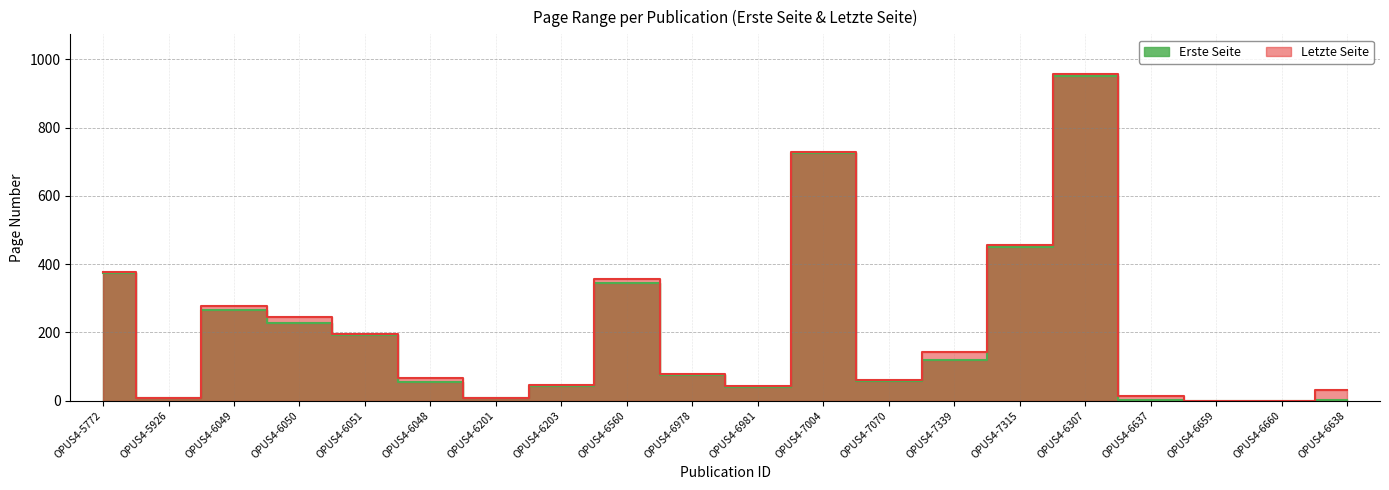

In Erste Seite, how many points are higher than both neighbors (excluding endpoints)?

4